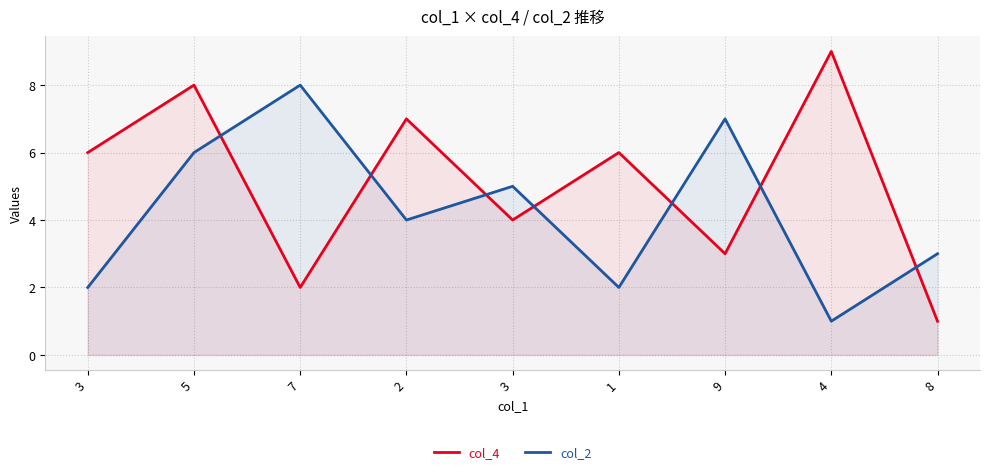

Which has a higher value, 4 or 7?

4